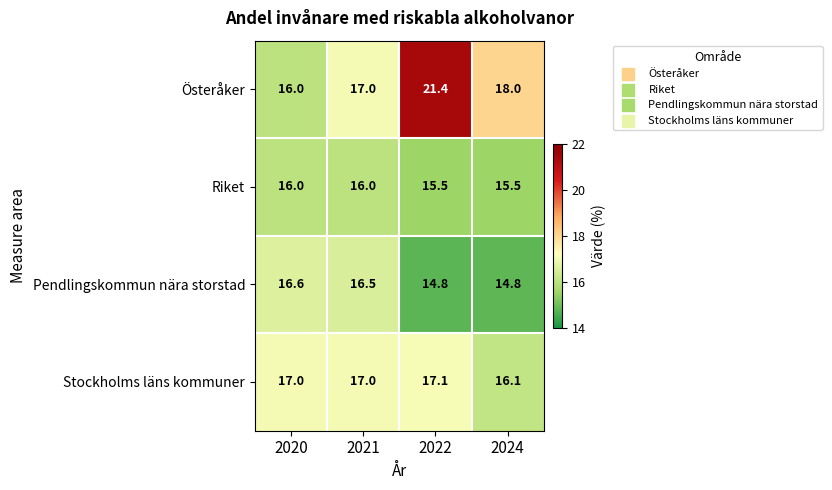

What is the minimum value shown in the chart?

14.8